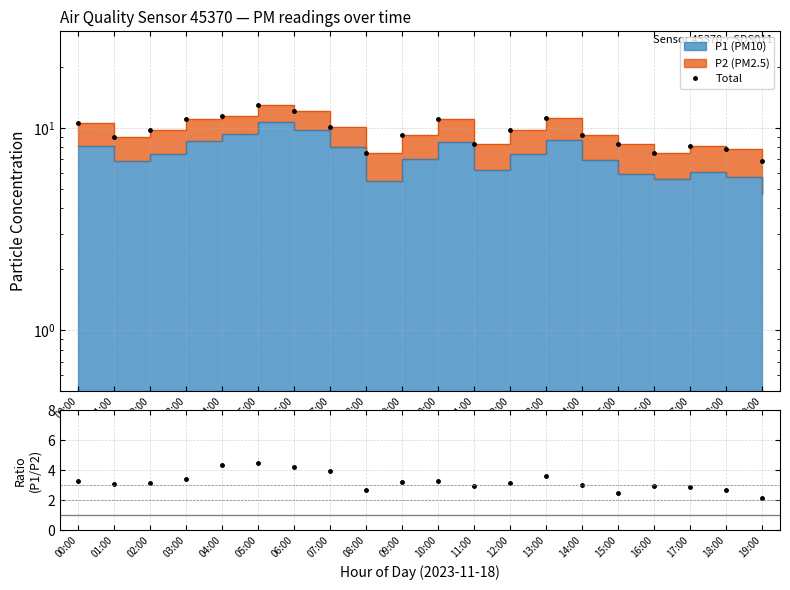

At which label does P1/P2 first exceed 3?

00:00